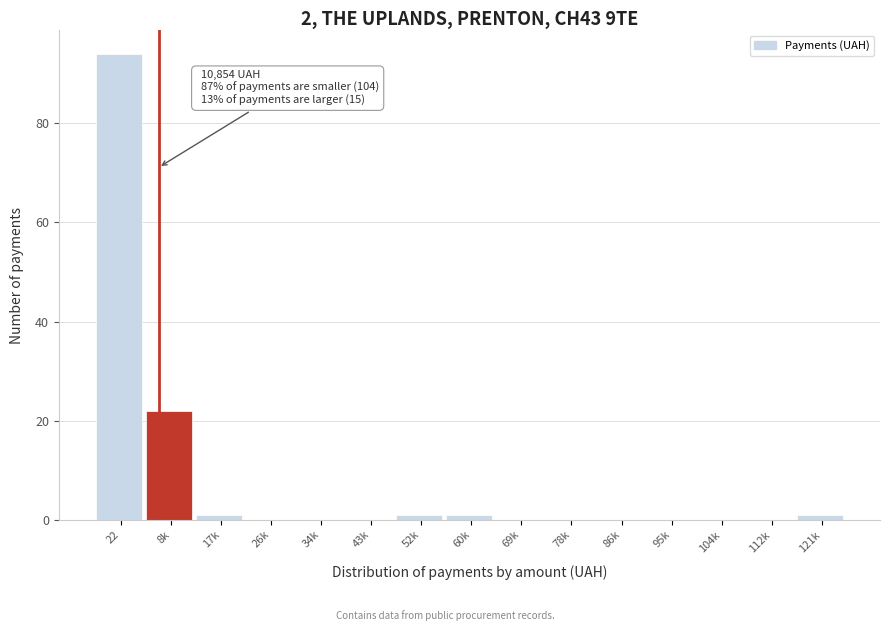

Reading left to right, list all the values displayed in this chart.

22=94	8k=22	17k=1	26k=0	34k=0	43k=0	52k=1	60k=1	69k=0	78k=0	86k=0	95k=0	104k=0	112k=0	121k=1